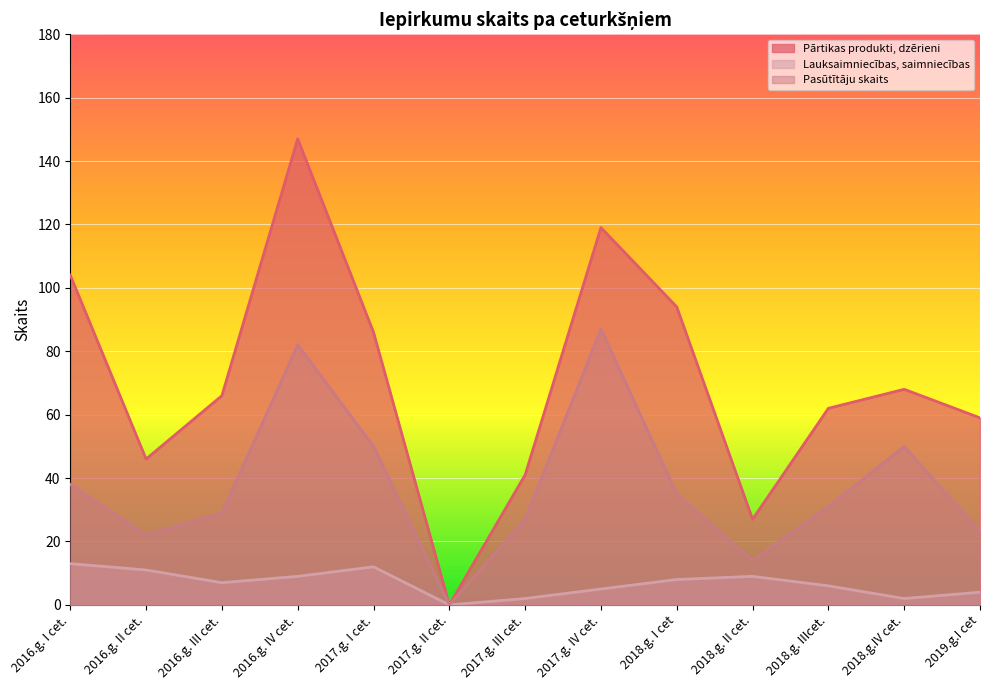

Reading right to left, what are all the values shown in this chart?

Pārtikas produkti, dzērieni: 59	68	62	27	94	119	41	0	86	147	66	46	104
Lauksaimniecības, saimniecības: 4	2	6	9	8	5	2	0	12	9	7	11	13
Pasūtītāju skaits: 23	50	31	14	35	87	27	0	50	82	29	22	38